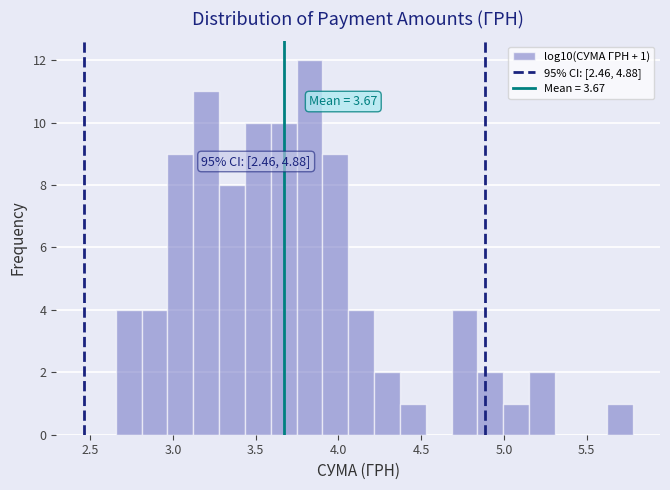

Around what value on the x-axis is the tallest bar? Give the approximate position of its centre, as read against the axis.

3.85